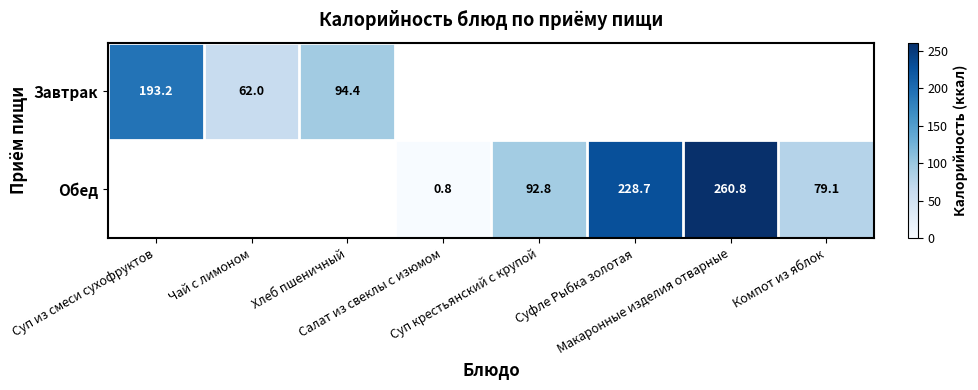

What is the maximum value for Обед?

260.8